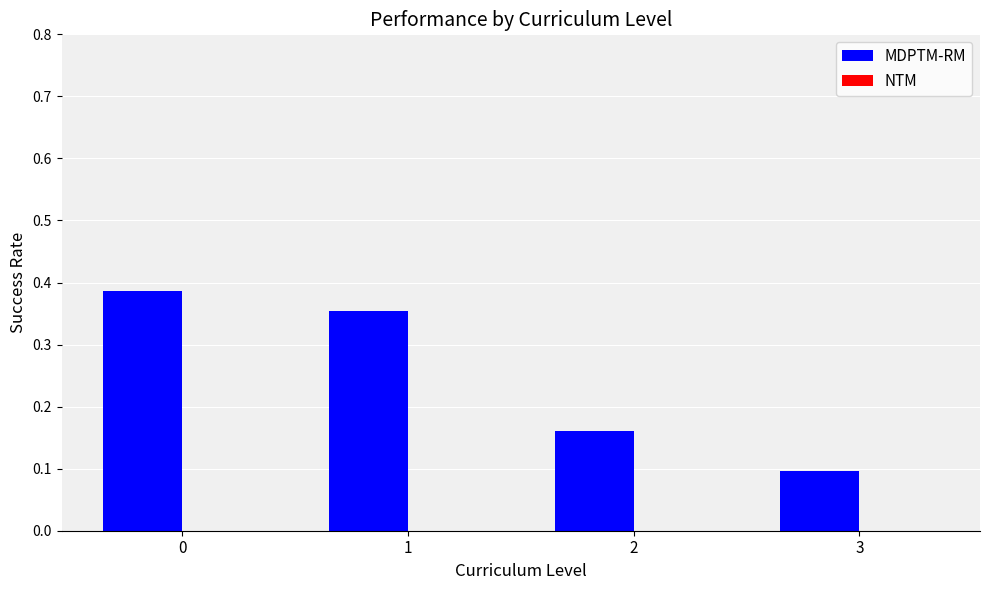

What is the difference between the maximum and minimum values?

0.3